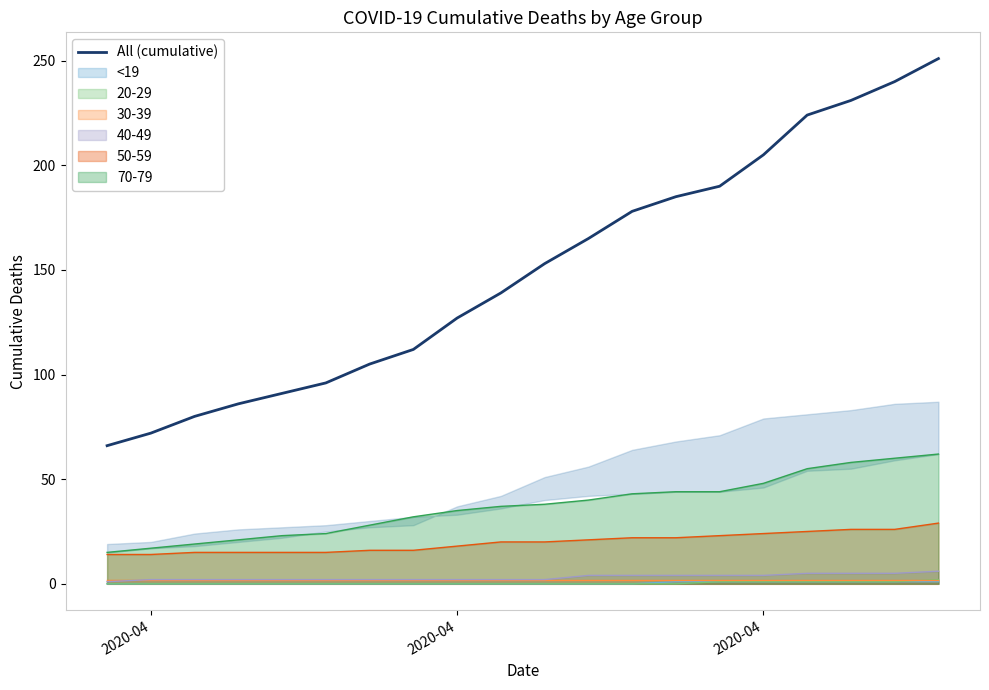

What is the value of the 12th point from the left?

165